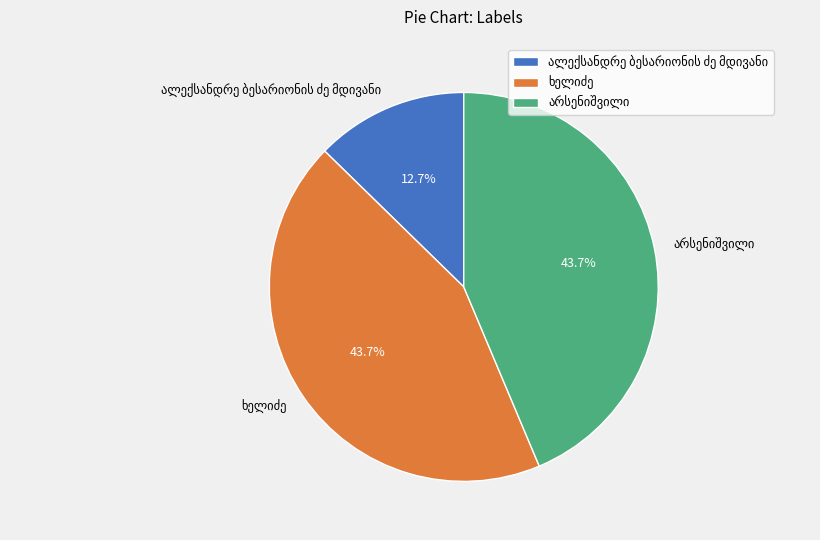

Is there any slice that represents more than half of the pie?

No